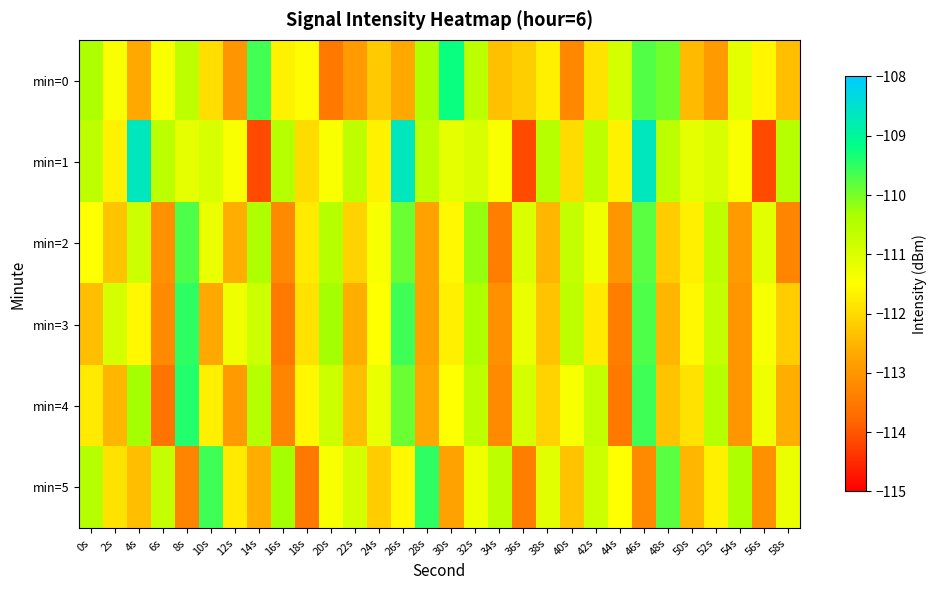

Reading left to right, list all the values displayed in this chart.

min=0: 0s=-110.4	2s=-111.4	4s=-112.7	6s=-111.4	8s=-110.6	10s=-111.9	12s=-113.0	14s=-109.6	16s=-111.7	18s=-111.6	20s=-113.5	22s=-112.9	24s=-112.2	26s=-112.7	28s=-110.4	30s=-109.2	32s=-110.6	34s=-112.3	36s=-112.2	38s=-111.7	40s=-113.2	42s=-111.9	44s=-110.9	46s=-109.7	48s=-109.9	50s=-112.4	52s=-112.9	54s=-111.1	56s=-111.6	58s=-112.4
min=1: 0s=-110.6	2s=-111.7	4s=-108.7	6s=-110.6	8s=-111.2	10s=-111.0	12s=-111.4	14s=-114.1	16s=-110.5	18s=-112.0	20s=-111.4	22s=-110.6	24s=-111.7	26s=-108.7	28s=-110.6	30s=-111.2	32s=-111.0	34s=-111.4	36s=-114.1	38s=-110.5	40s=-112.0	42s=-110.6	44s=-111.7	46s=-108.7	48s=-110.6	50s=-111.2	52s=-111.0	54s=-111.4	56s=-114.1	58s=-110.5
min=2: 0s=-111.5	2s=-112.3	4s=-110.8	6s=-113.1	8s=-109.7	10s=-111.2	12s=-112.6	14s=-110.4	16s=-113.2	18s=-111.8	20s=-110.5	22s=-112.1	24s=-111.4	26s=-109.9	28s=-112.8	30s=-111.6	32s=-110.2	34s=-113.4	36s=-111.0	38s=-112.5	40s=-110.7	42s=-111.3	44s=-113.0	46s=-109.8	48s=-112.2	50s=-111.7	52s=-110.6	54s=-112.9	56s=-111.1	58s=-113.3
min=3: 0s=-112.4	2s=-110.9	4s=-111.6	6s=-113.2	8s=-109.5	10s=-112.7	12s=-111.3	14s=-110.8	16s=-113.5	18s=-111.9	20s=-110.3	22s=-112.6	24s=-111.5	26s=-109.6	28s=-112.8	30s=-111.7	32s=-110.4	34s=-113.1	36s=-111.2	38s=-112.3	40s=-110.6	42s=-111.8	44s=-113.4	46s=-109.7	48s=-112.5	50s=-111.6	52s=-110.7	54s=-113.0	56s=-111.4	58s=-112.2
min=4: 0s=-111.8	2s=-112.5	4s=-110.3	6s=-113.6	8s=-109.4	10s=-111.7	12s=-112.9	14s=-110.5	16s=-113.3	18s=-111.6	20s=-110.8	22s=-112.4	24s=-111.2	26s=-109.9	28s=-112.7	30s=-111.5	32s=-110.6	34s=-113.2	36s=-110.9	38s=-112.1	40s=-111.4	42s=-110.7	44s=-113.5	46s=-109.6	48s=-112.3	50s=-111.9	52s=-110.5	54s=-113.0	56s=-111.3	58s=-112.6
min=5: 0s=-110.5	2s=-111.9	4s=-112.4	6s=-110.7	8s=-113.3	10s=-109.6	12s=-111.8	14s=-112.6	16s=-110.3	18s=-113.5	20s=-111.4	22s=-110.9	24s=-112.2	26s=-111.6	28s=-109.5	30s=-112.8	32s=-111.3	34s=-110.6	36s=-113.4	38s=-111.1	40s=-112.3	42s=-110.8	44s=-111.5	46s=-113.2	48s=-109.8	50s=-112.5	52s=-111.7	54s=-110.4	56s=-113.1	58s=-111.2